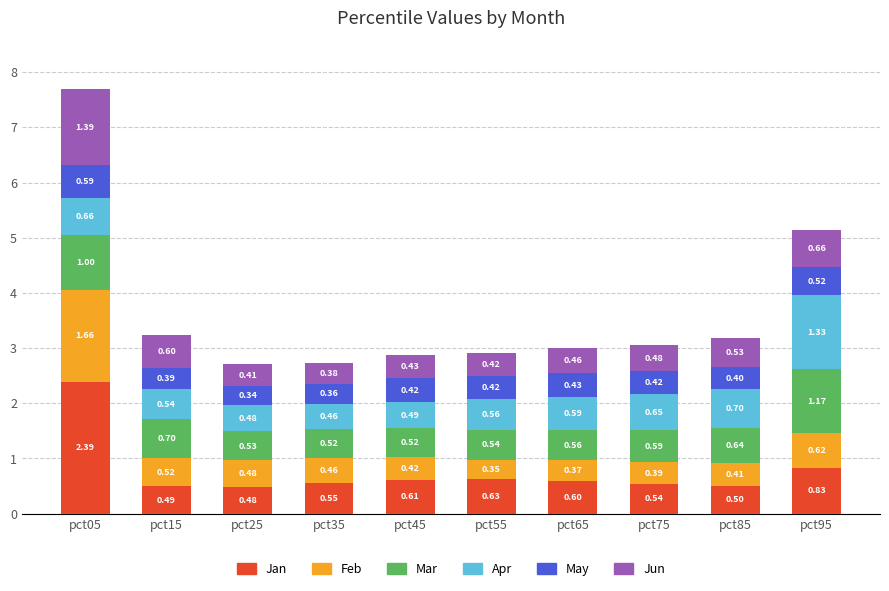

What is the total value across all series at pct65?

3.0